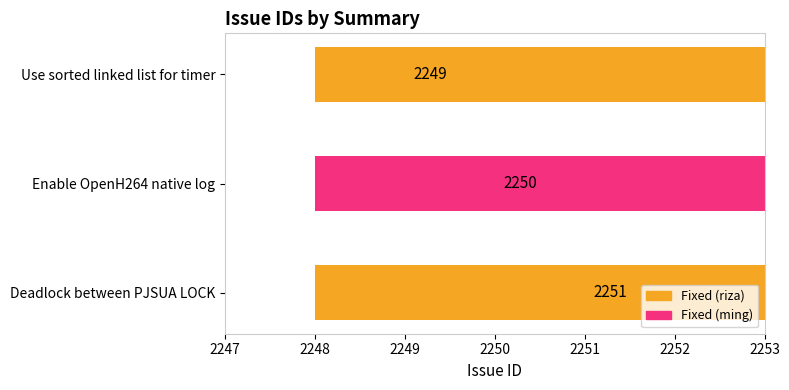

True or false: the data shows 3013 at Use sorted linked list for timer.

False